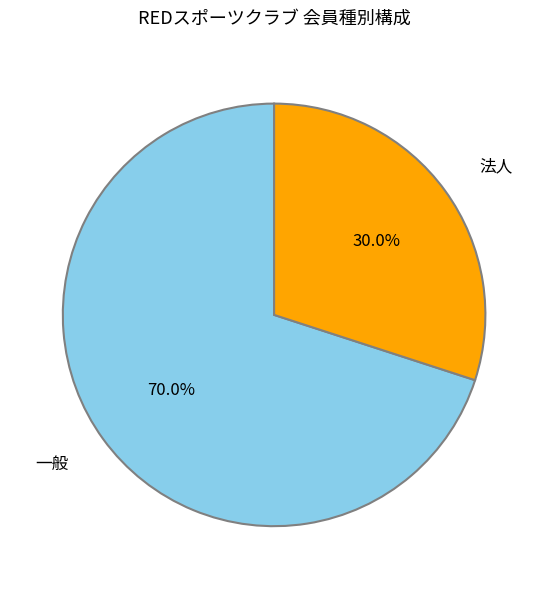

What is the smallest slice in the pie chart?

法人